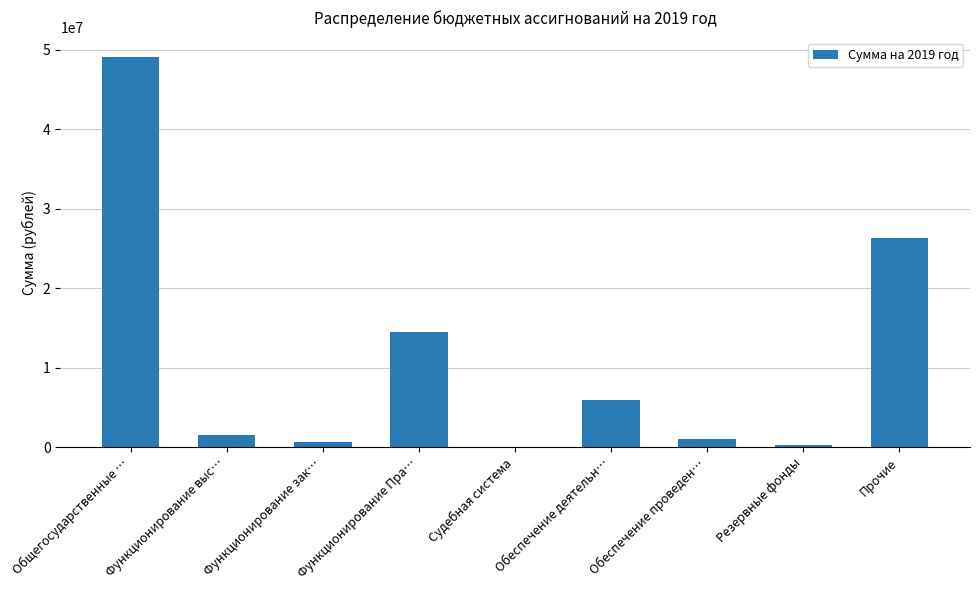

How many distinct data groups are displayed?

1